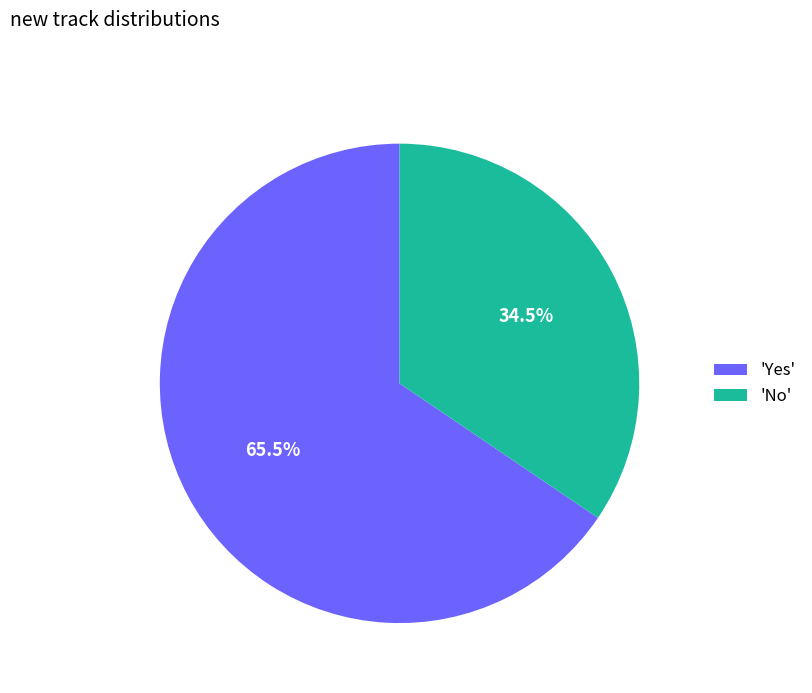

Is the sum of 'No' and 'Yes' greater than half?

Yes